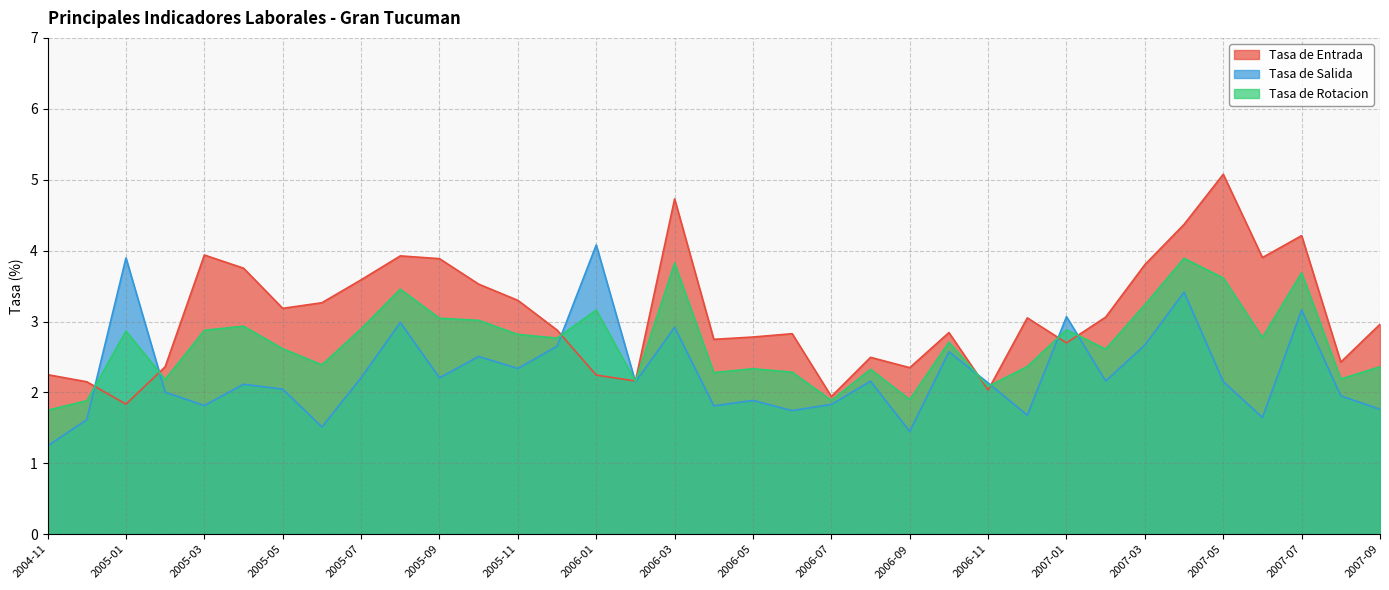

In Tasa de Salida, how many points are lower than both neighbors (excluding endpoints)?

11